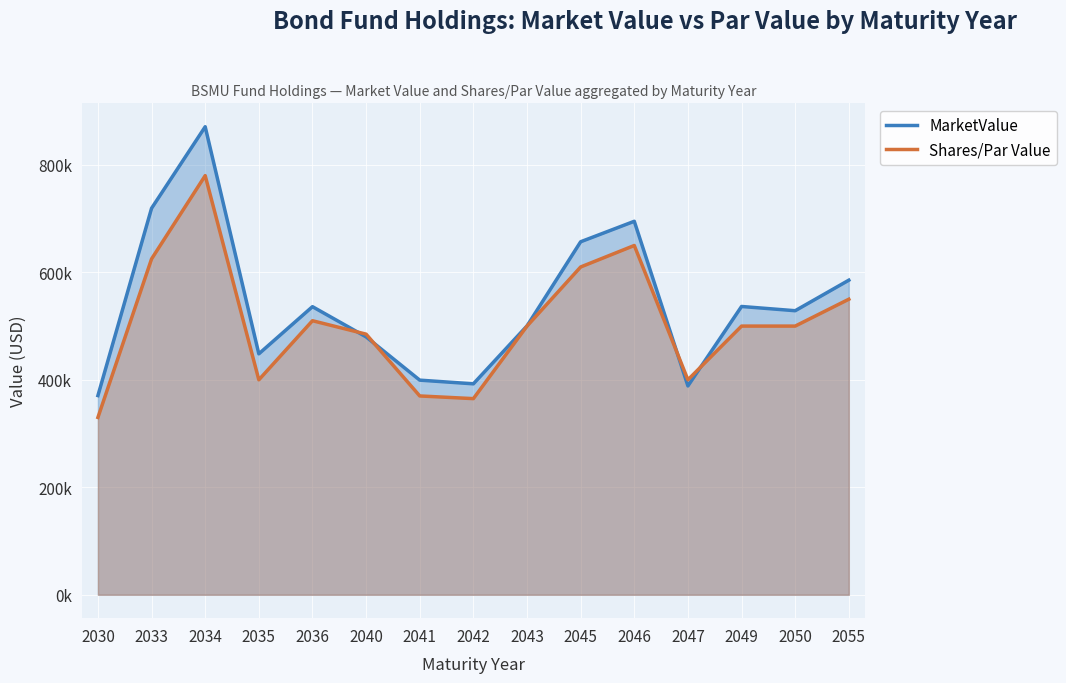

At which category is the sum across all series the highest?

2034